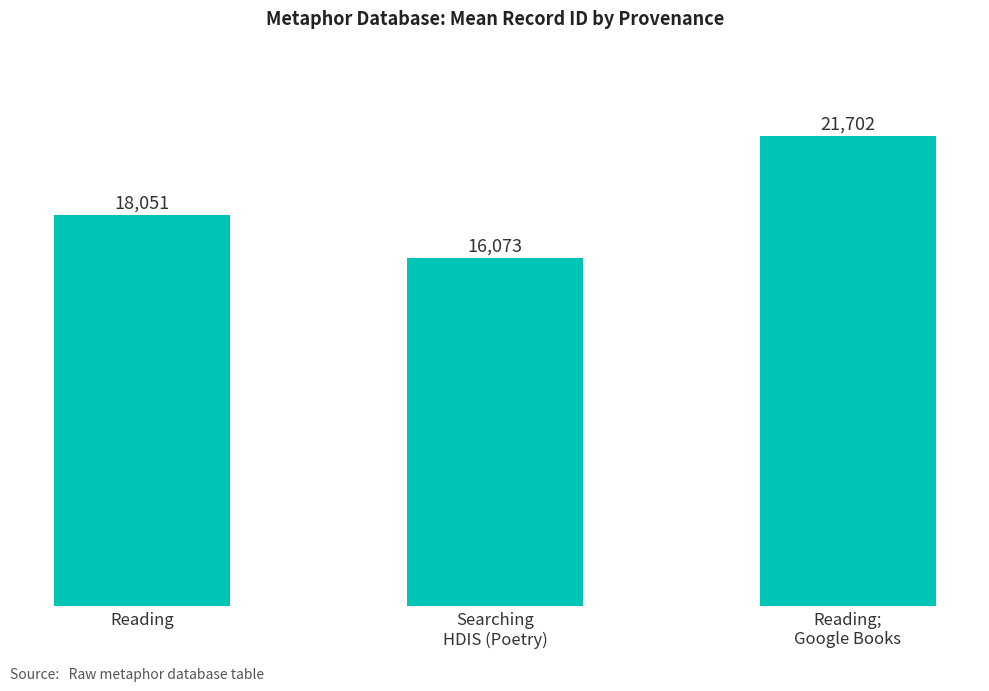

Rank the categories by value from lowest to highest.

Searching
HDIS (Poetry), Reading, Reading;
Google Books